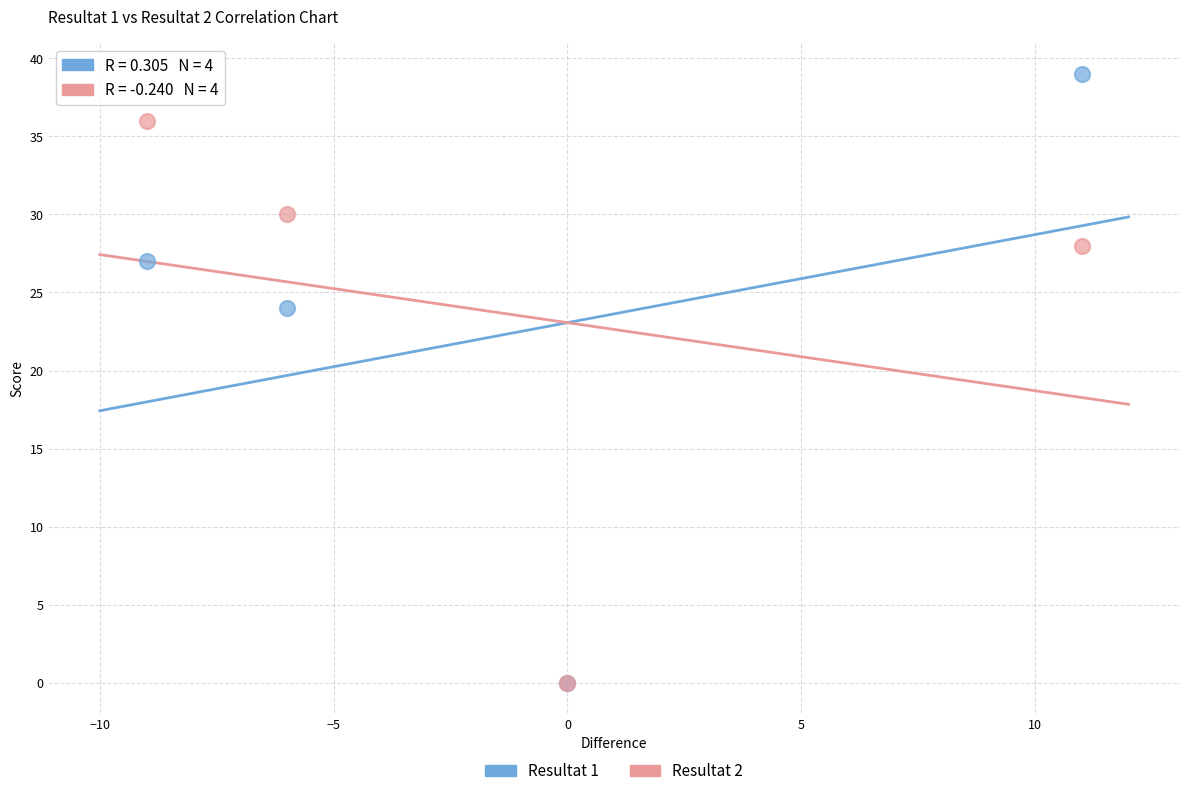

Which series contains the highest Y value?

Resultat 1